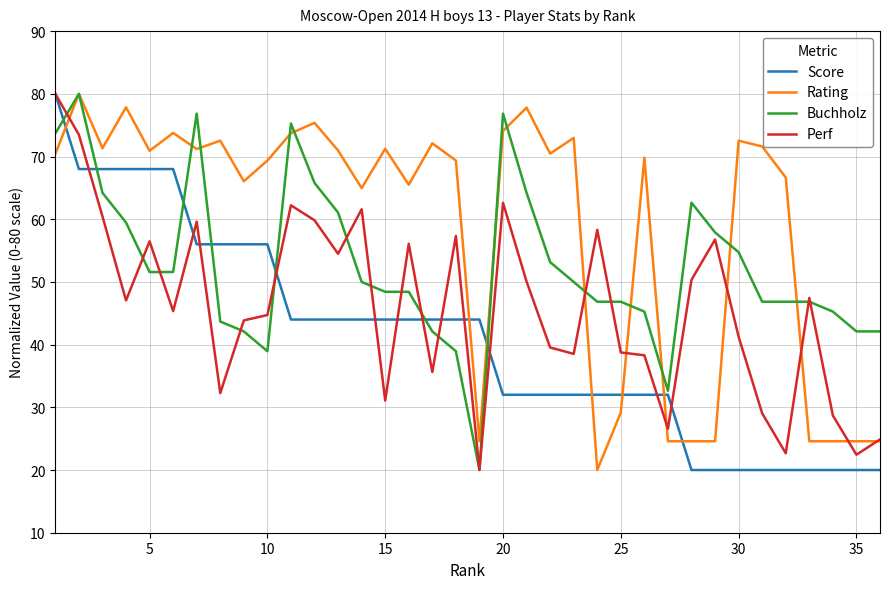

What is the difference between the maximum and minimum values in the Rating series?

60.0